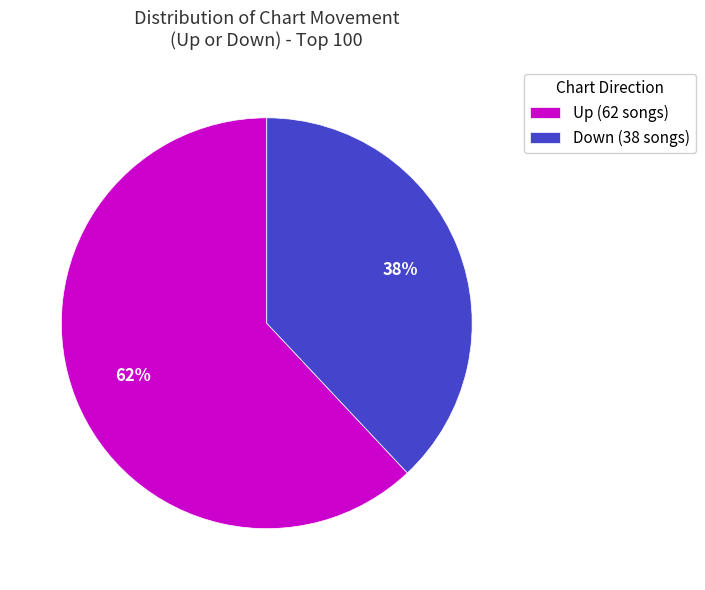

To the nearest percent, what is the average slice percentage?

50%